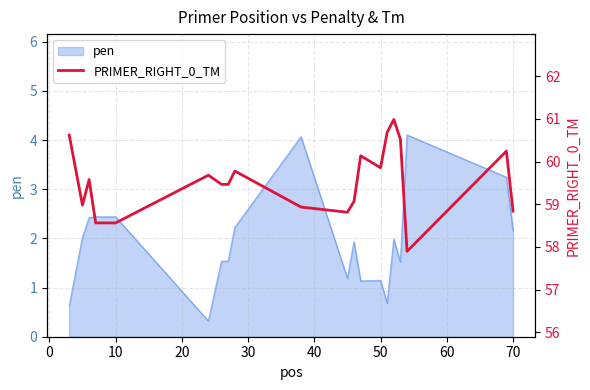

What is the minimum value for pen?

0.3